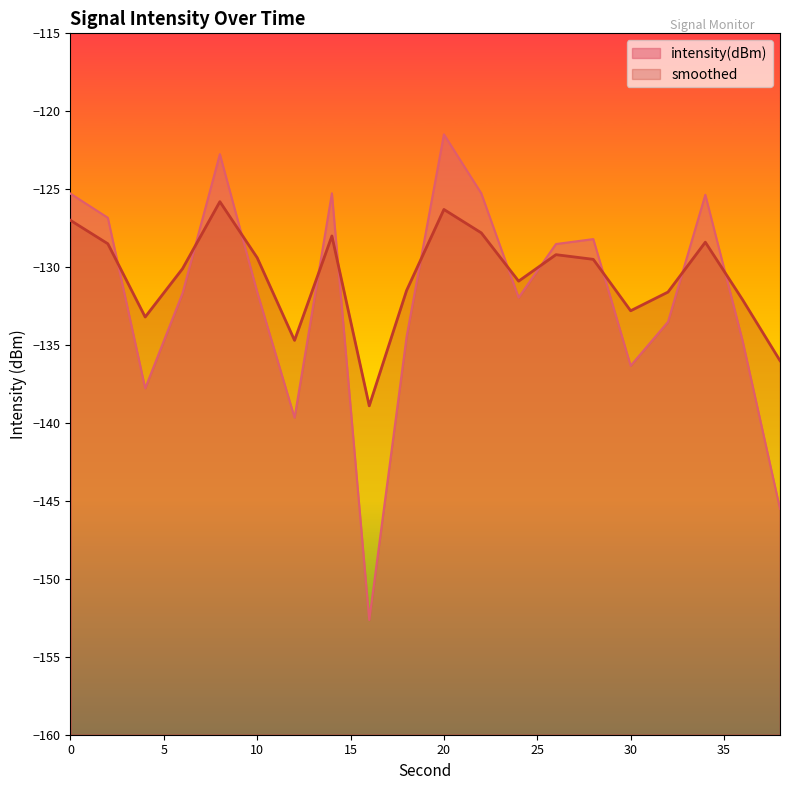

Count the number of categories in the chart.

20